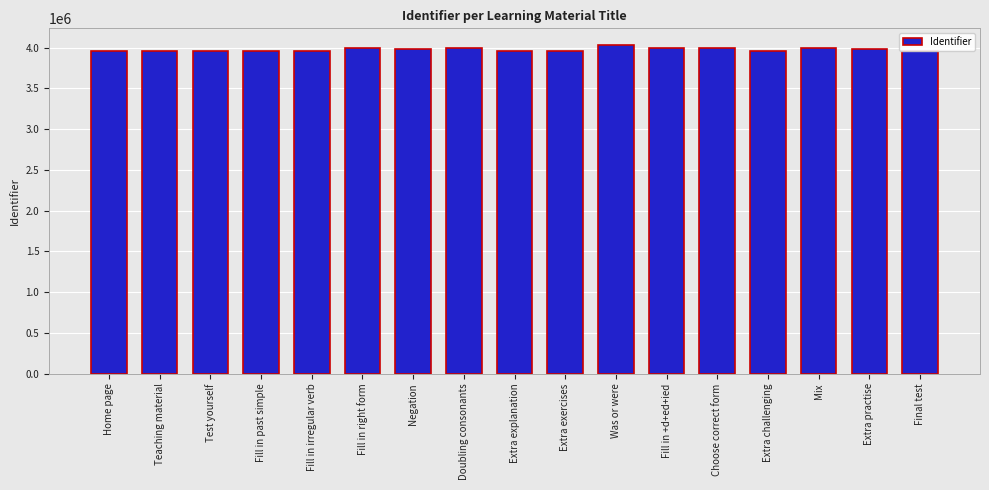

The chart shows a value of 3986212 at Extra practise. True or false?

True